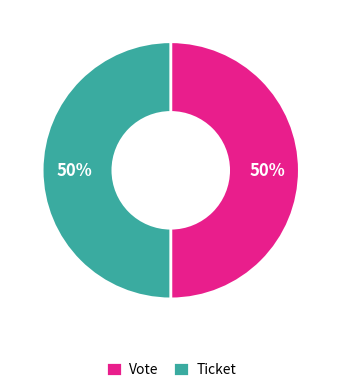

Do Ticket and Vote together represent more than half of the pie?

Yes